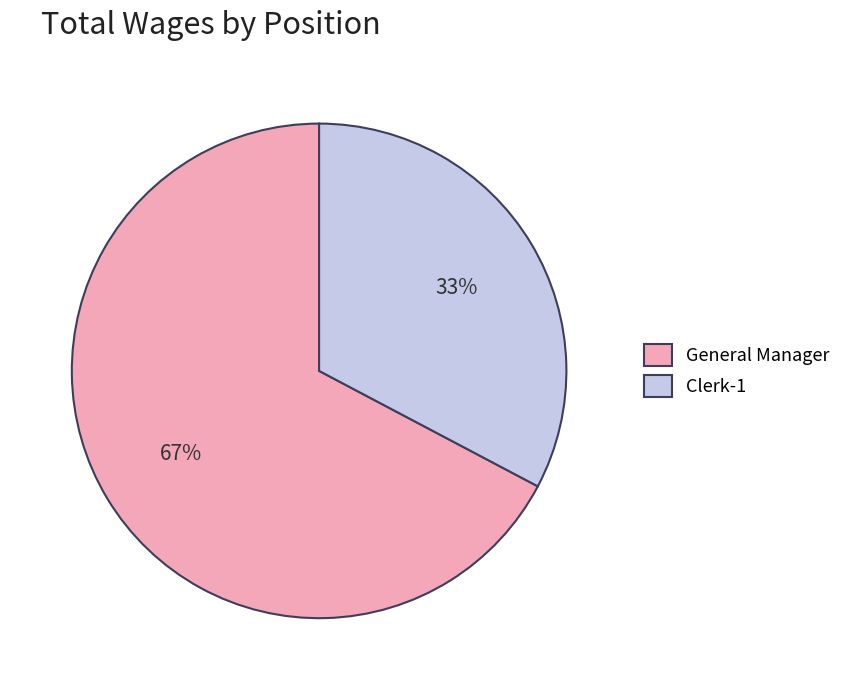

True or false: Clerk-1 accounts for 39% of the total.

False